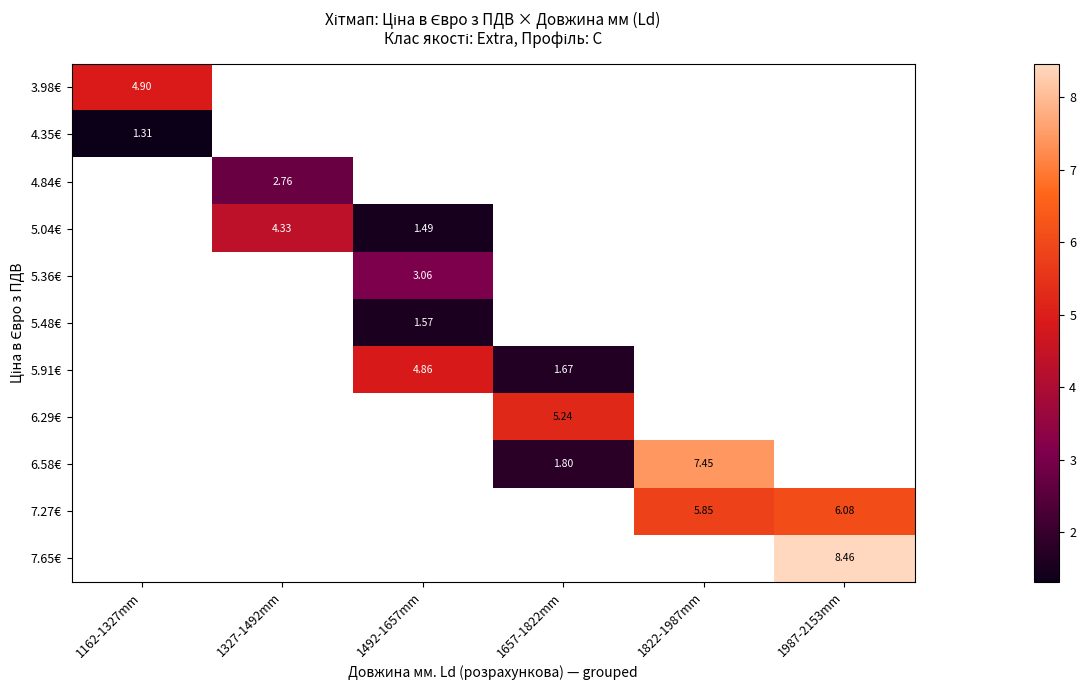

What is the sum of all row_2 values?

2.8